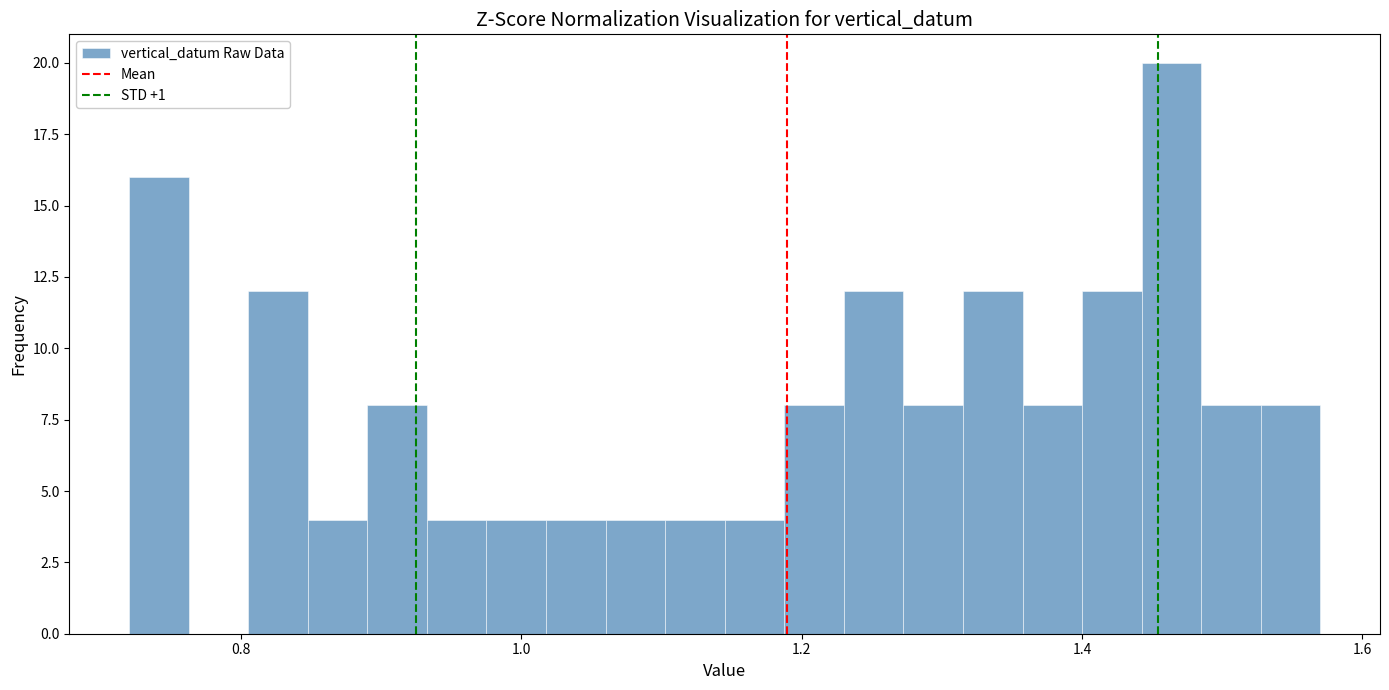

Around what value on the x-axis is the tallest bar? Give the approximate position of its centre, as read against the axis.

1.46